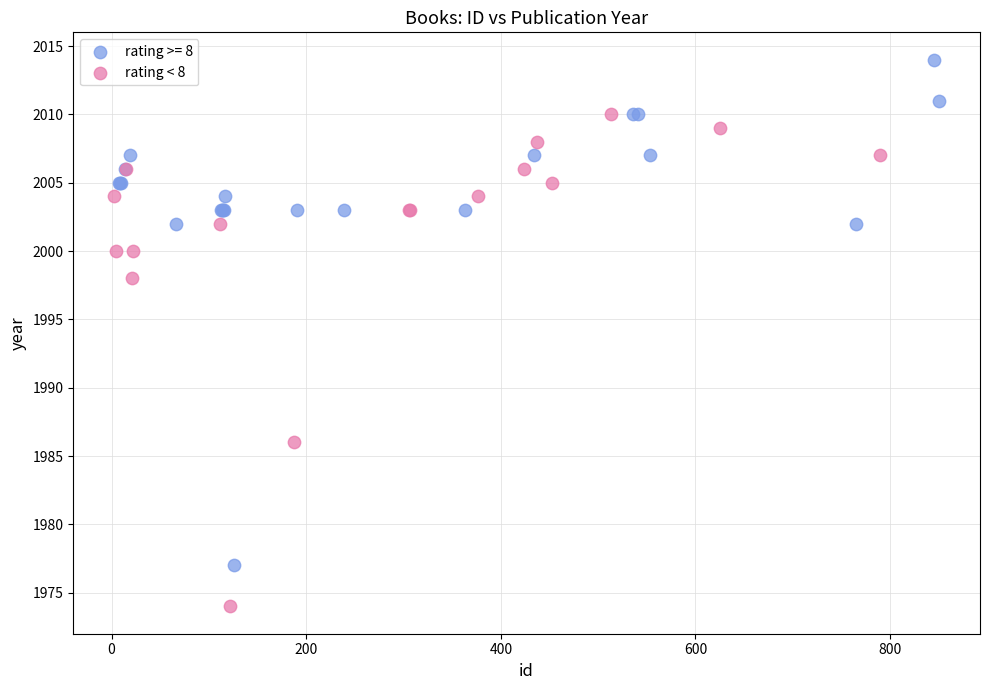

Which series contains the lowest Y value?

rating < 8